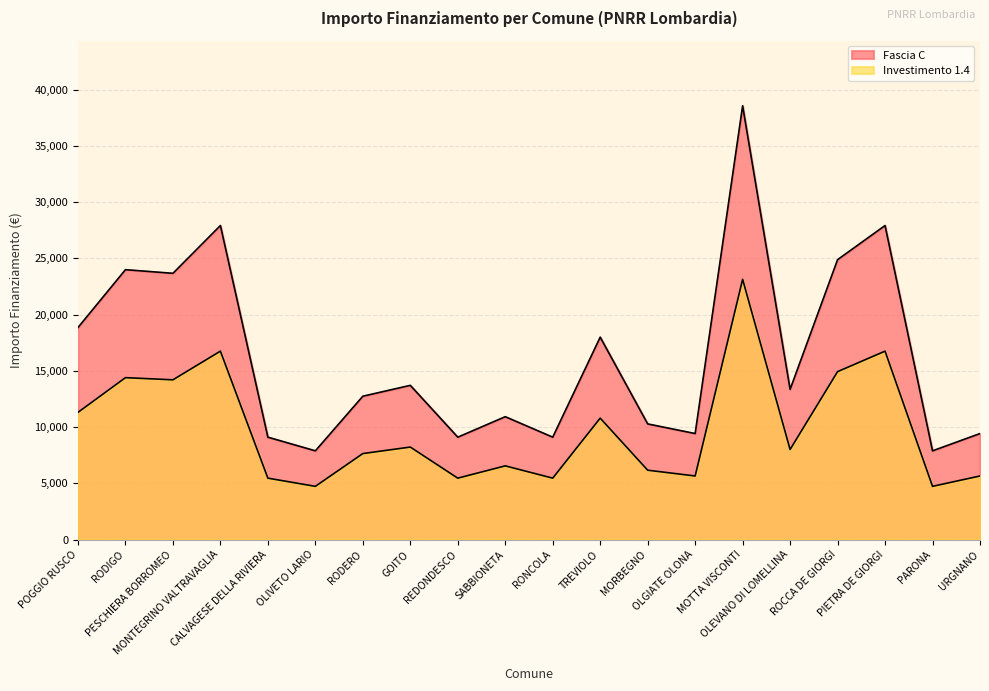

Where is the first local minimum for Fascia C?

PESCHIERA BORROMEO